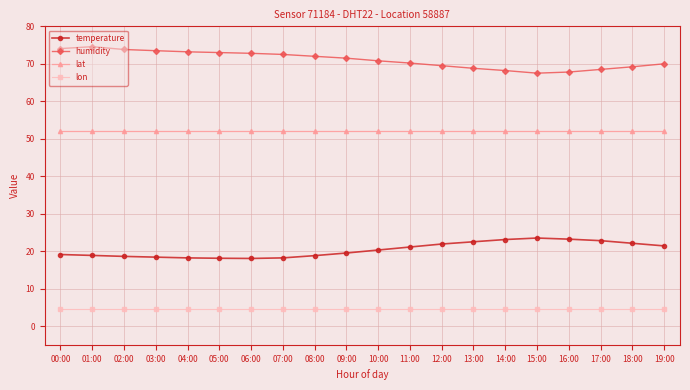

What is the lowest value of the lat series?

52.0